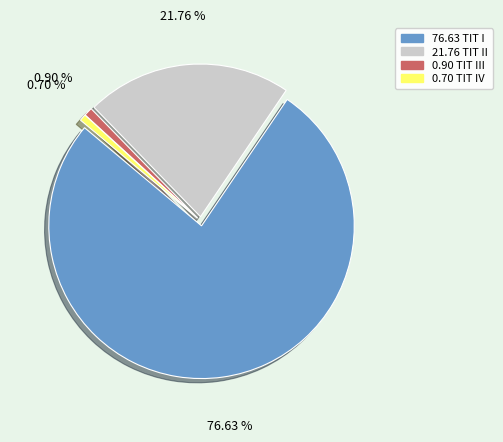

Is there any slice that represents more than half of the pie?

Yes